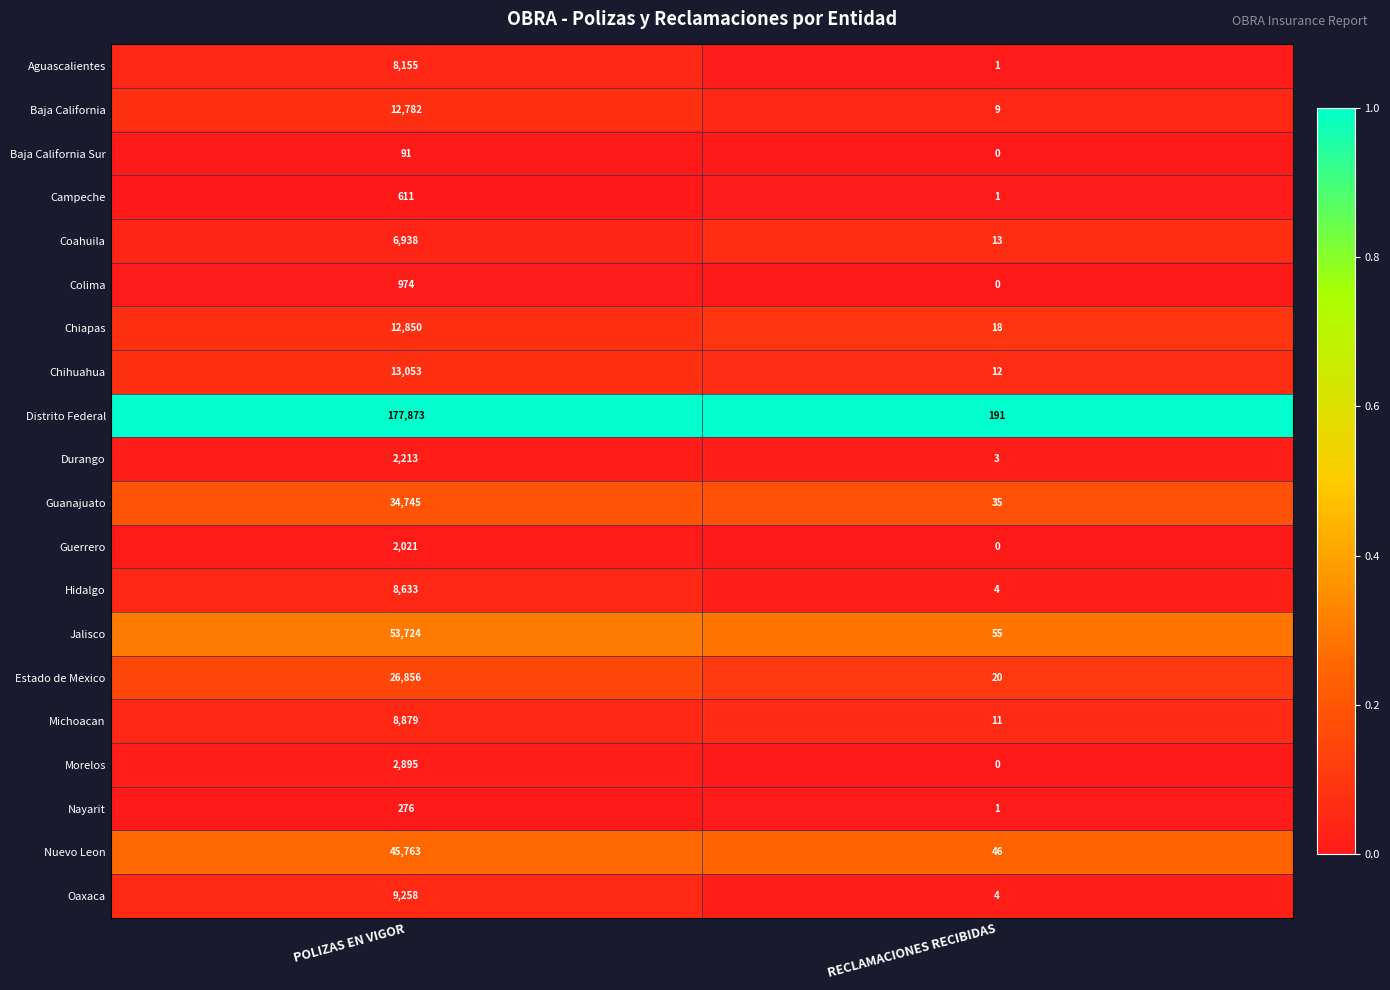

Is it true that Oaxaca equals 9258 at POLIZAS EN VIGOR?

True